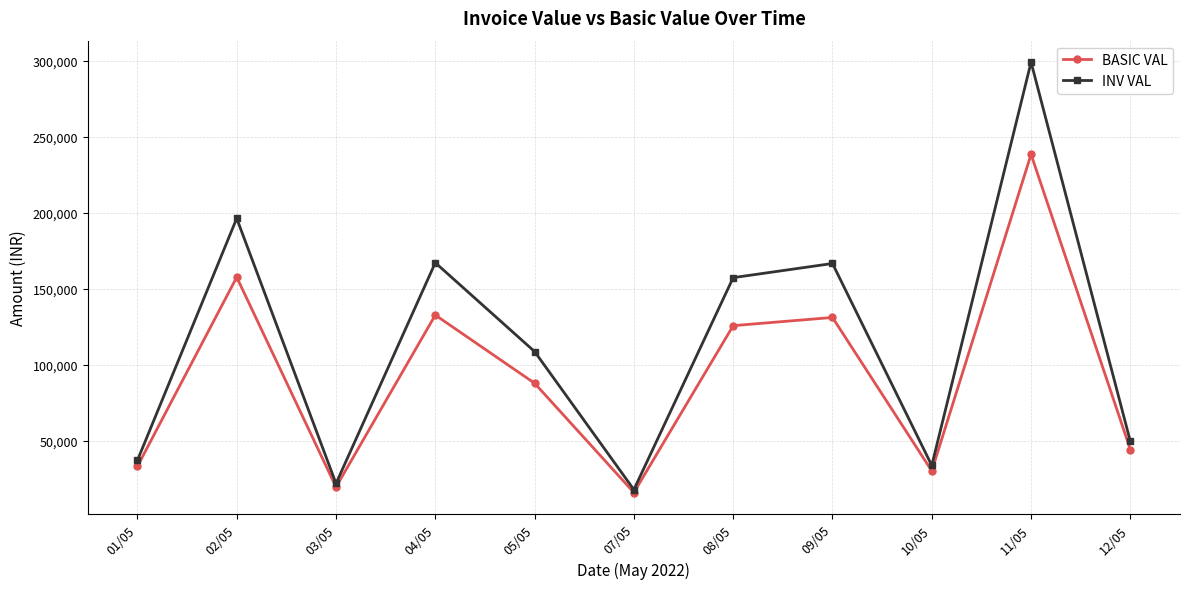

What is the label of the 11th point from the left?

12/05